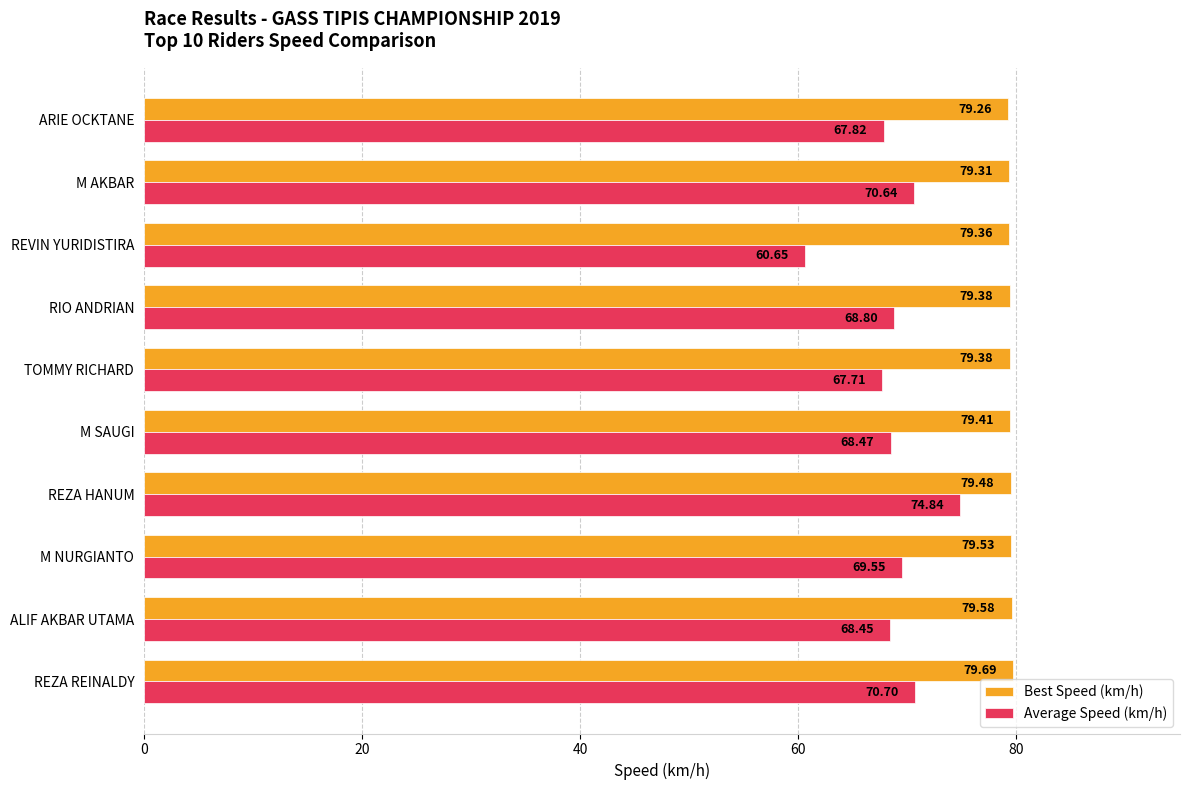

At which category is the sum across all series the highest?

REZA HANUM